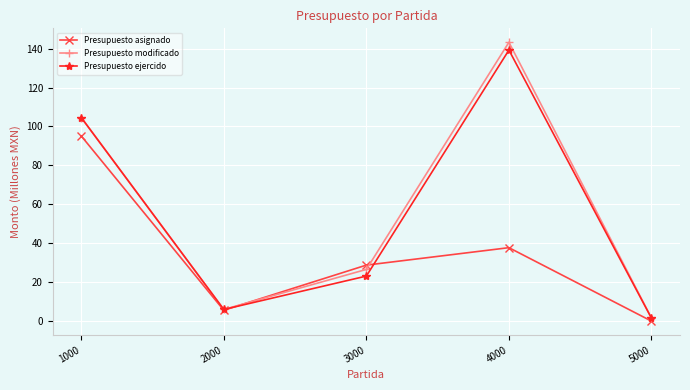

How many values in the Presupuesto modificado series are below 26?

2